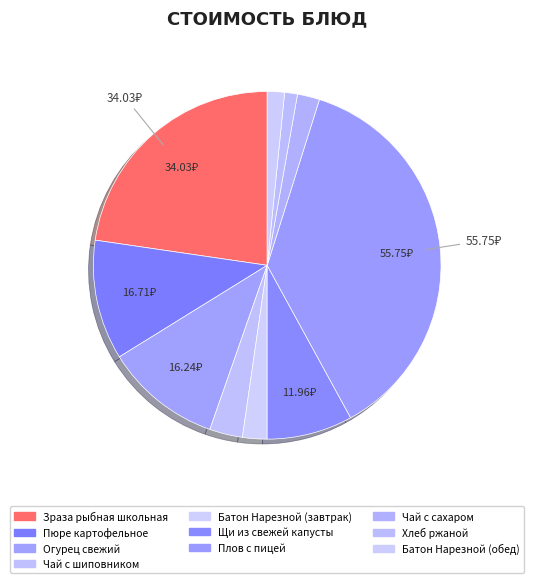

How many slices are in this pie chart?

10